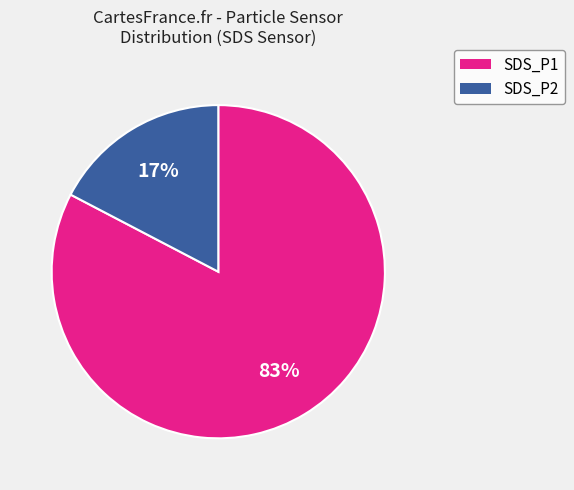

True or false: SDS_P2 accounts for 31% of the total.

False